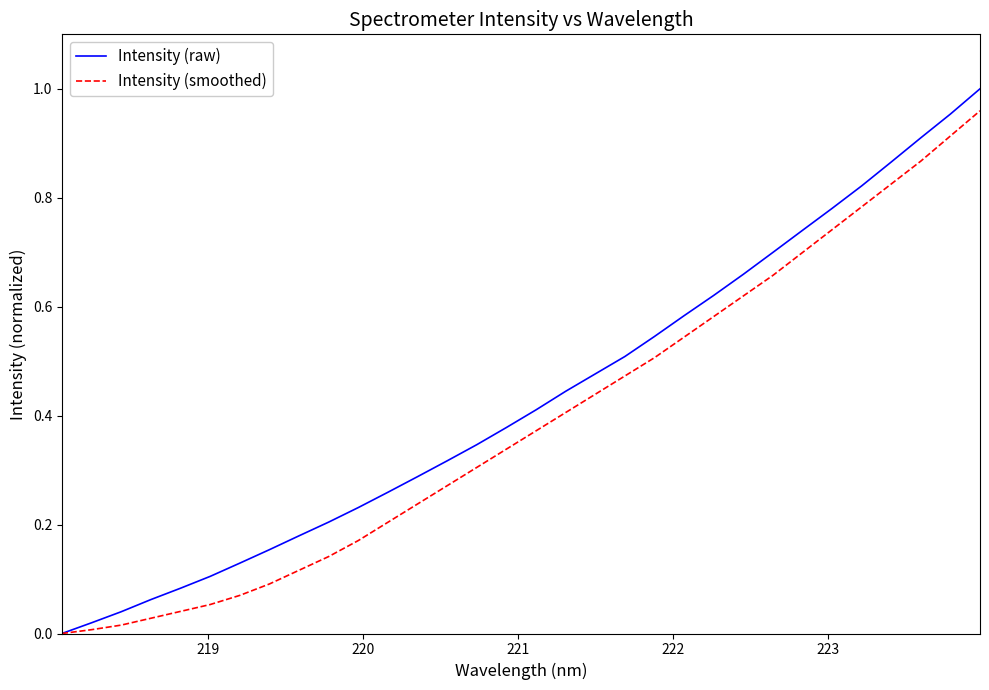

What are all the series names shown in the legend?

Intensity (raw), Intensity (smoothed)